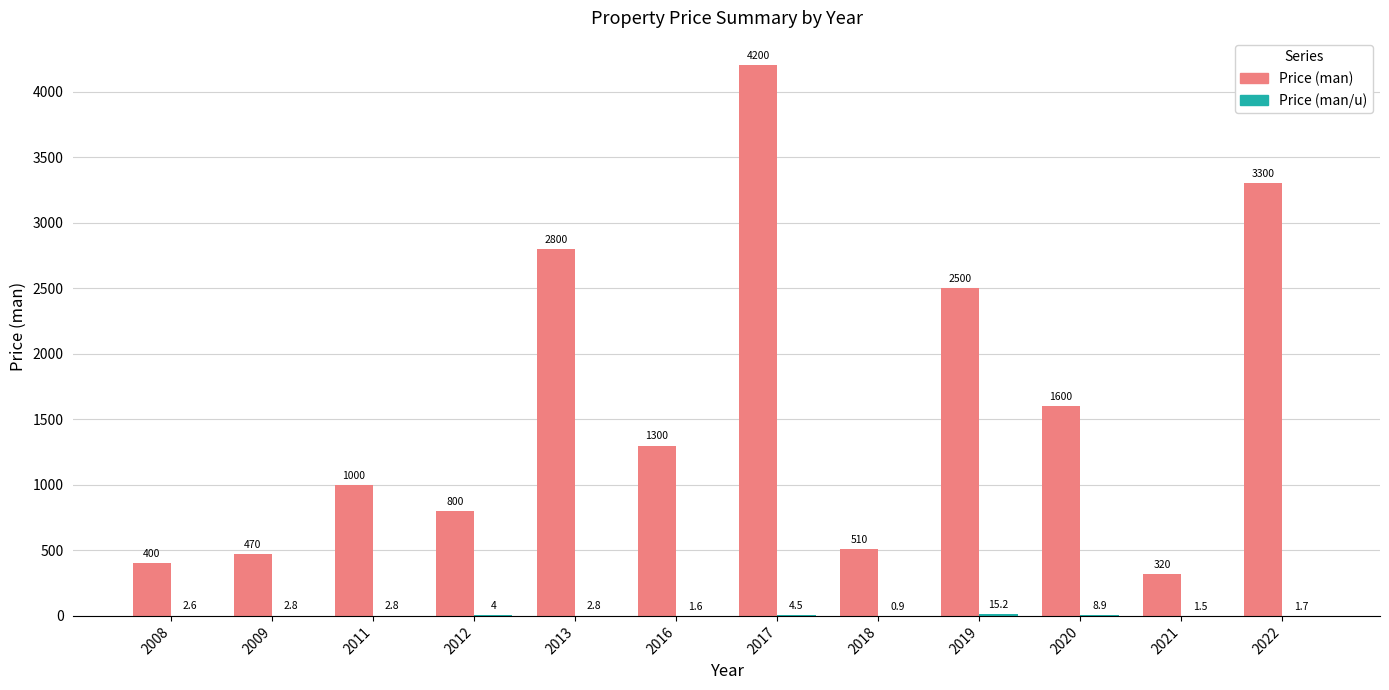

Which label corresponds to the largest value in the chart?

2017